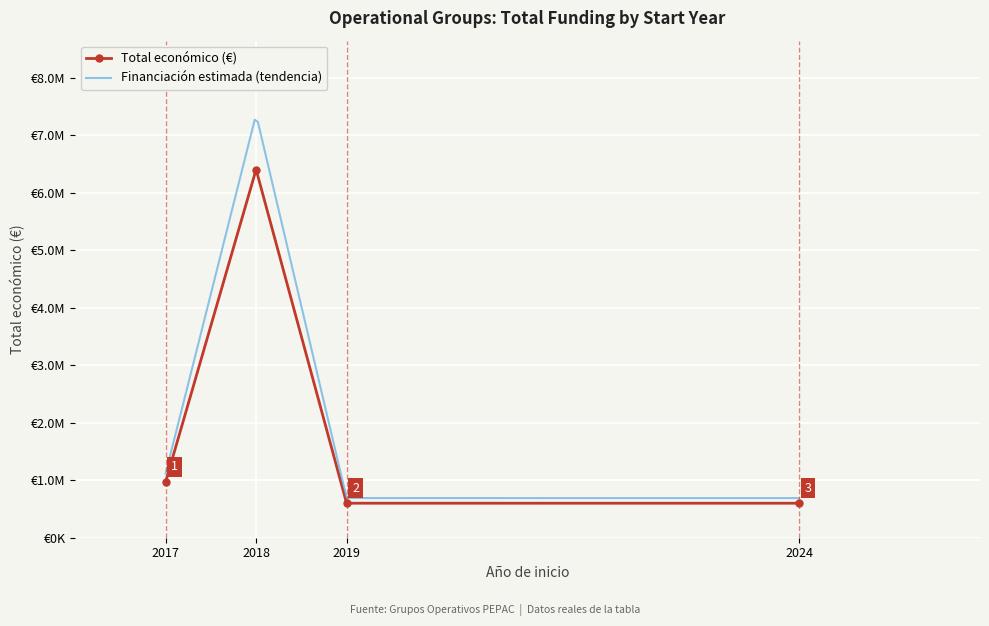

What is the maximum value shown in the chart?

6401275